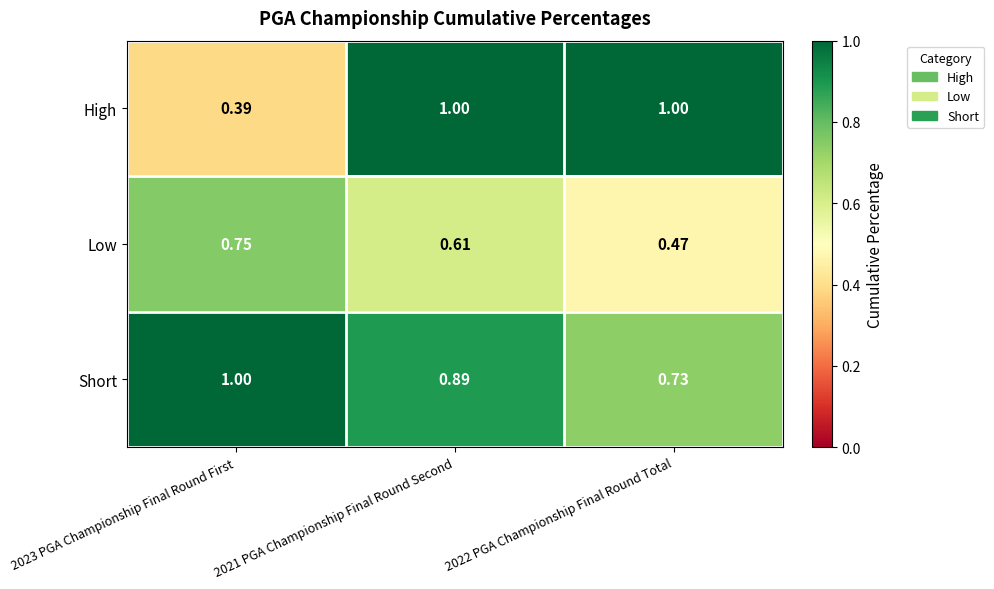

List the series in order of their overall mean, highest first.

Short, High, Low